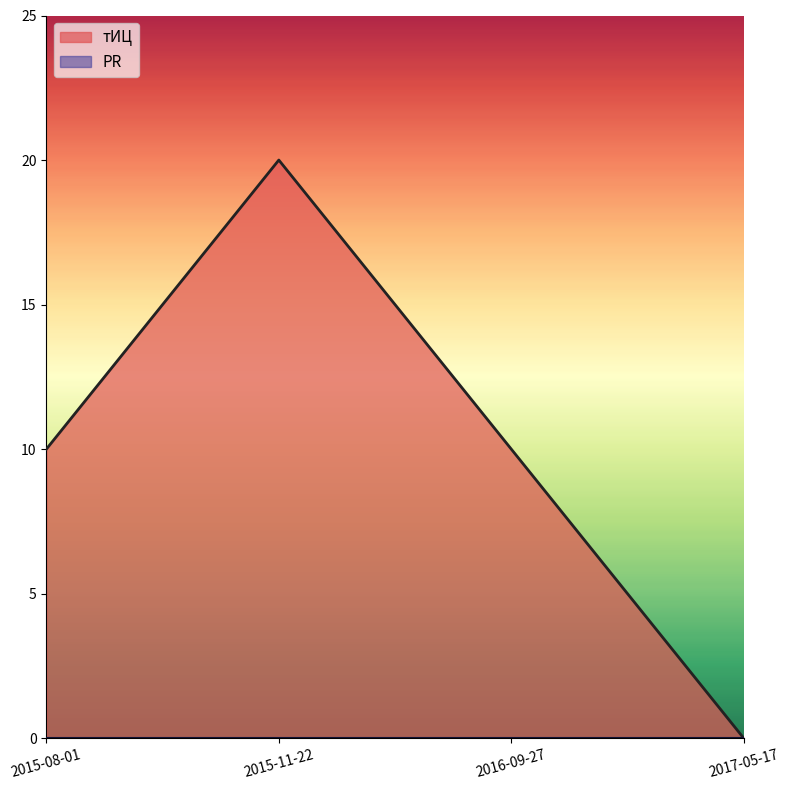

True or false: the data has more than 1 interior local peaks.

False